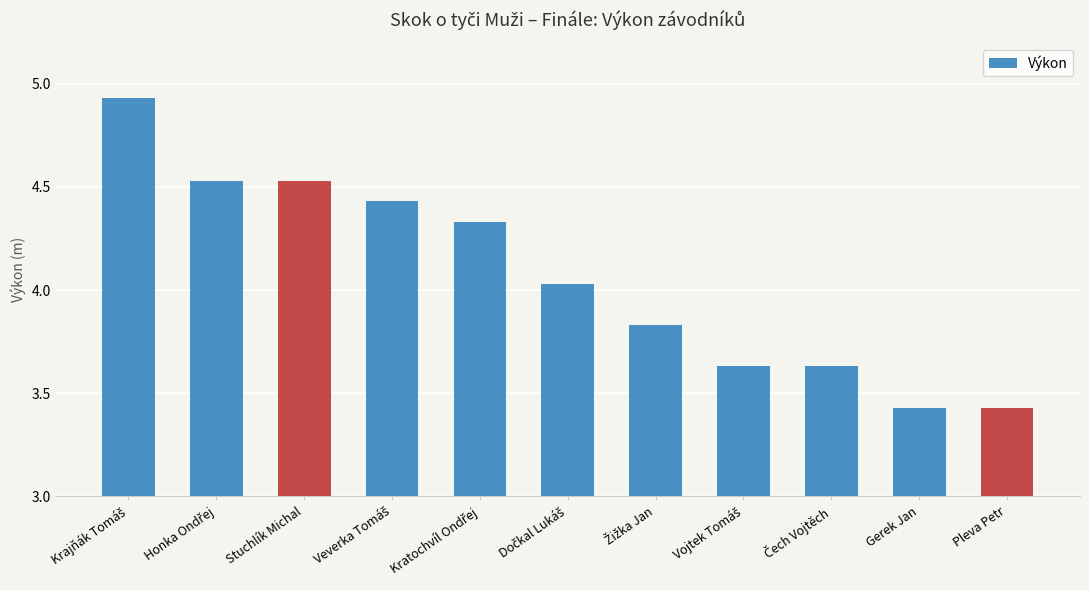

What is the label of the 2nd bar from the right?

Gerek Jan